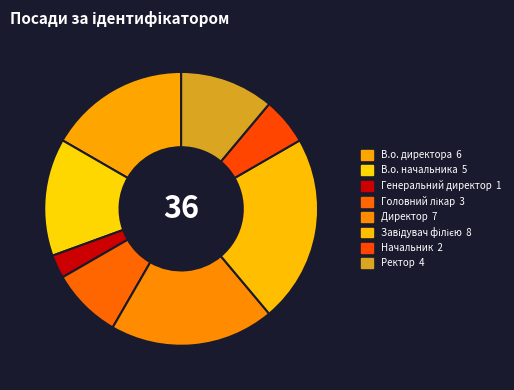

How many slices are in this pie chart?

8